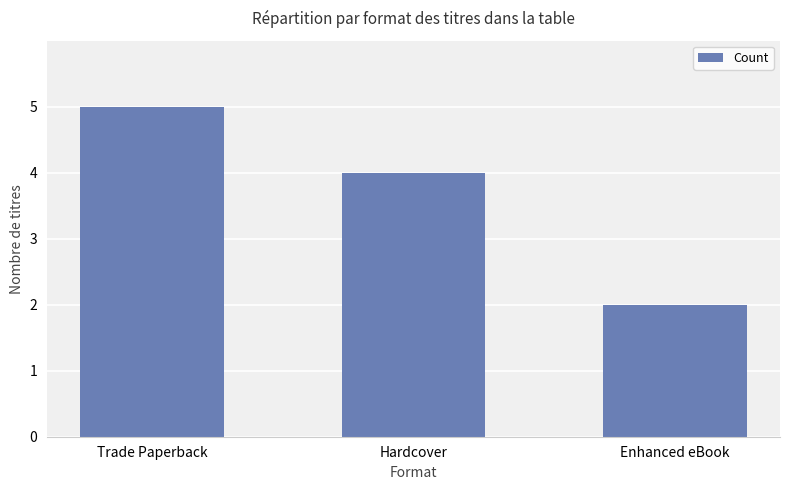

What is the ratio of the value at Trade Paperback to the value at Enhanced eBook?

2.5